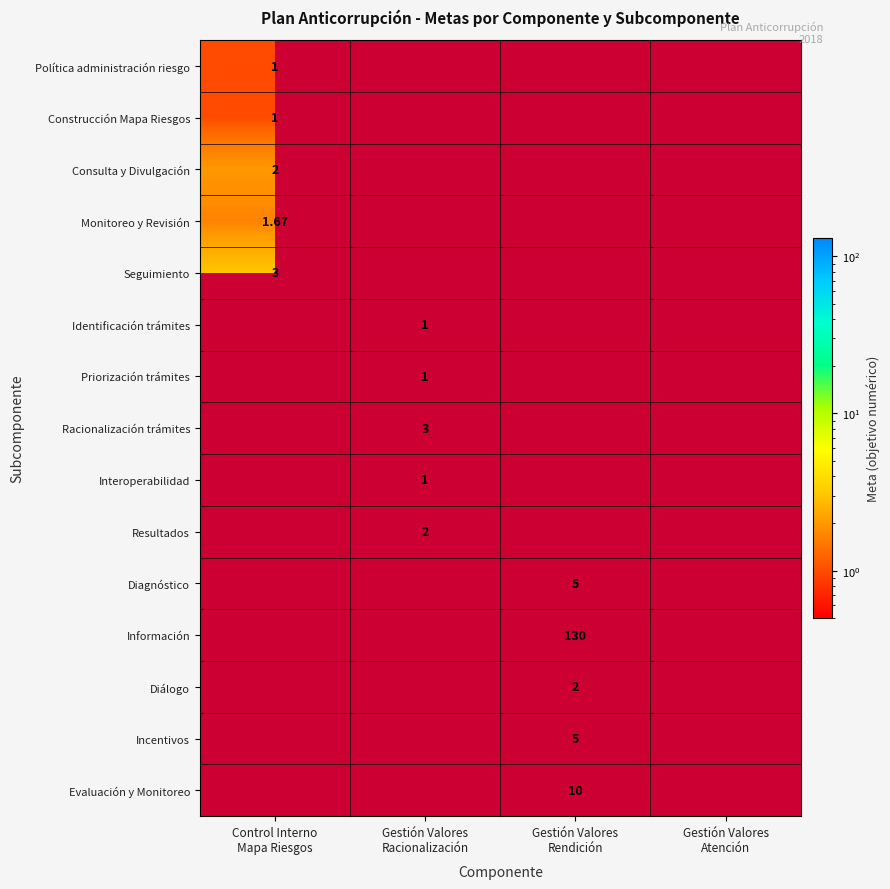

What is the maximum value shown in the chart?

130.0